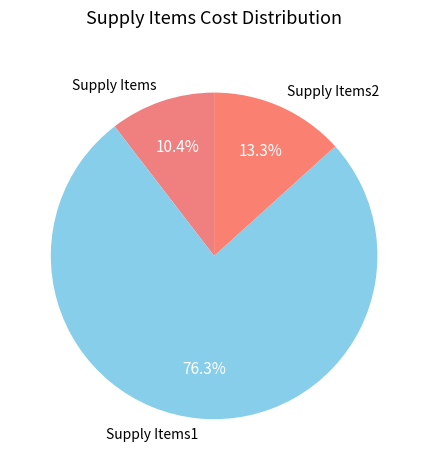

Do Supply Items1 and Supply Items2 together represent more than half of the pie?

Yes